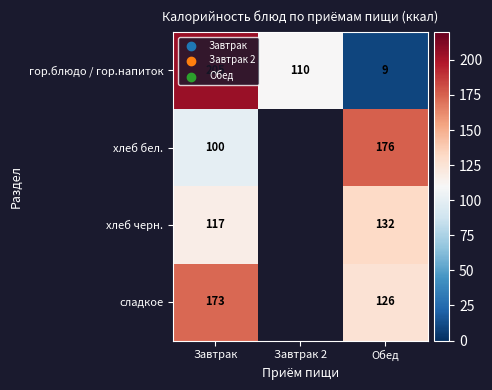

Count the number of data series in this chart.

4